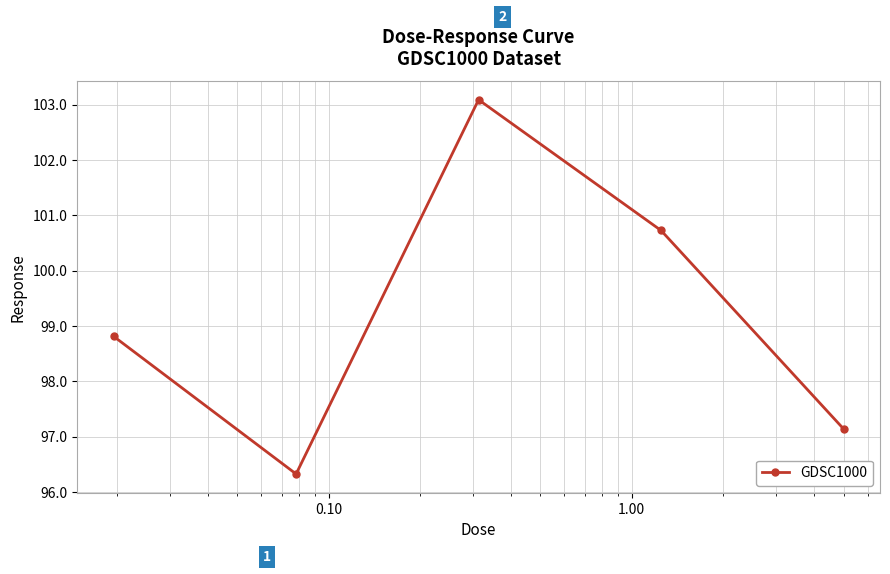

How many points are higher than both their immediate neighbors (excluding endpoints)?

1